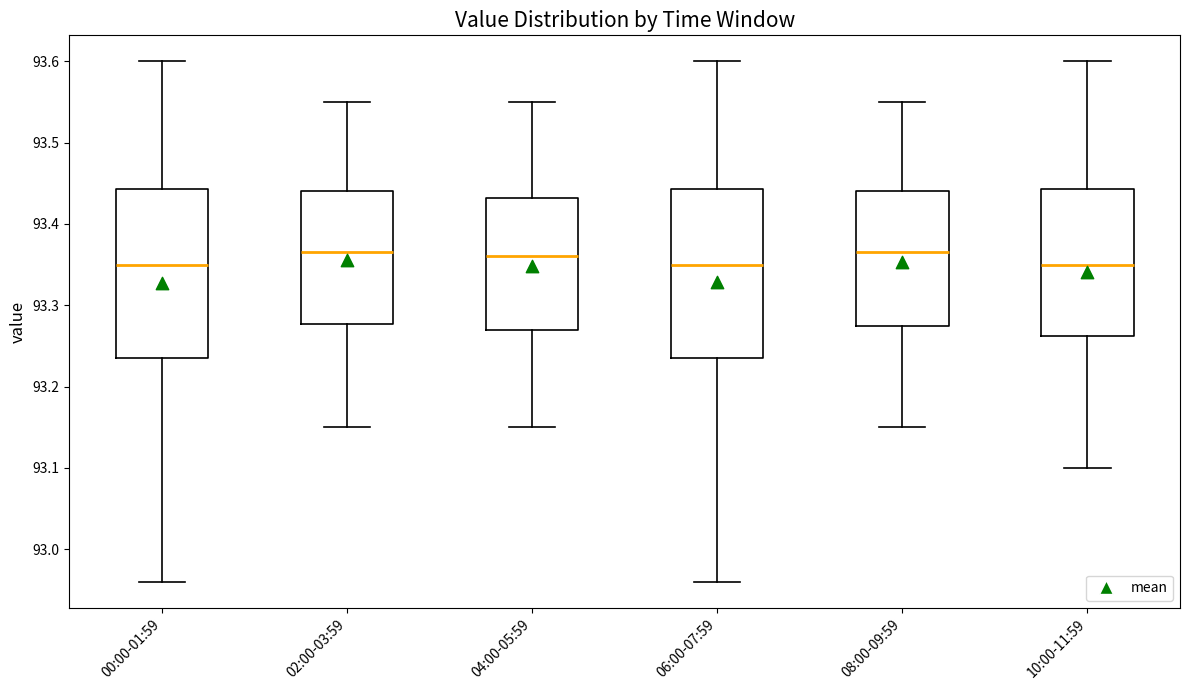

Reading left to right, transcribe this box plot: for each box, give where its median line is, the range the box spans, and where its two whiskers end, as read against the y-axis. The values are not printed on the chart, so give them approximately, as read against the axis.

00:00-01:59: median 93.35, box 93.24 to 93.44, whiskers 92.96 to 93.60
02:00-03:59: median 93.37, box 93.28 to 93.44, whiskers 93.15 to 93.55
04:00-05:59: median 93.36, box 93.27 to 93.43, whiskers 93.15 to 93.55
06:00-07:59: median 93.35, box 93.24 to 93.44, whiskers 92.96 to 93.60
08:00-09:59: median 93.37, box 93.28 to 93.44, whiskers 93.15 to 93.55
10:00-11:59: median 93.35, box 93.26 to 93.44, whiskers 93.10 to 93.60